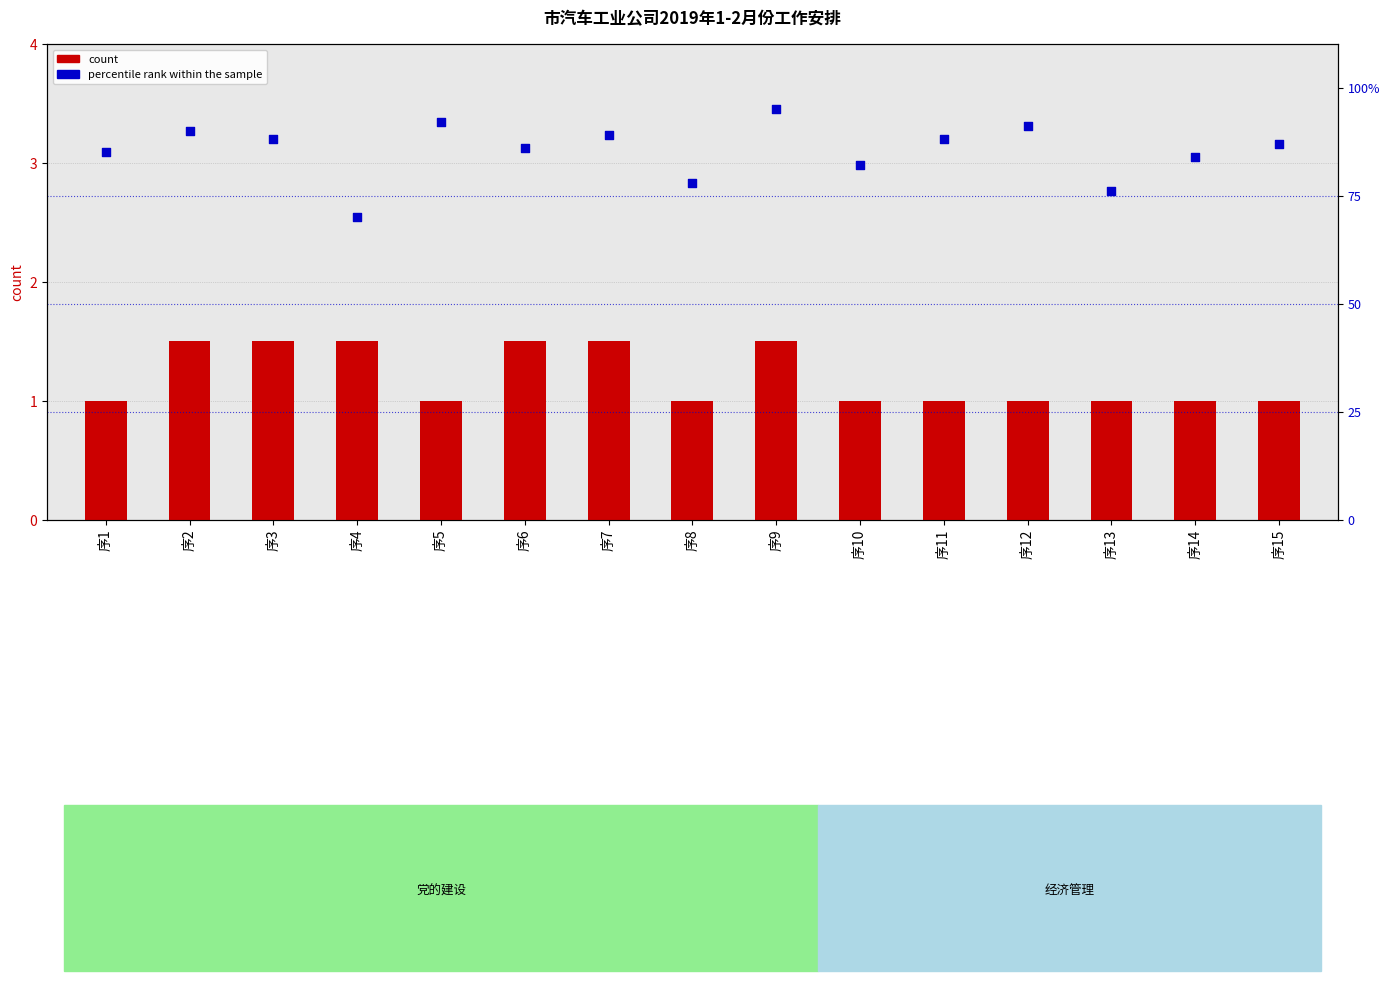

Which series has the widest spread of Y values?

percentile rank within the sample